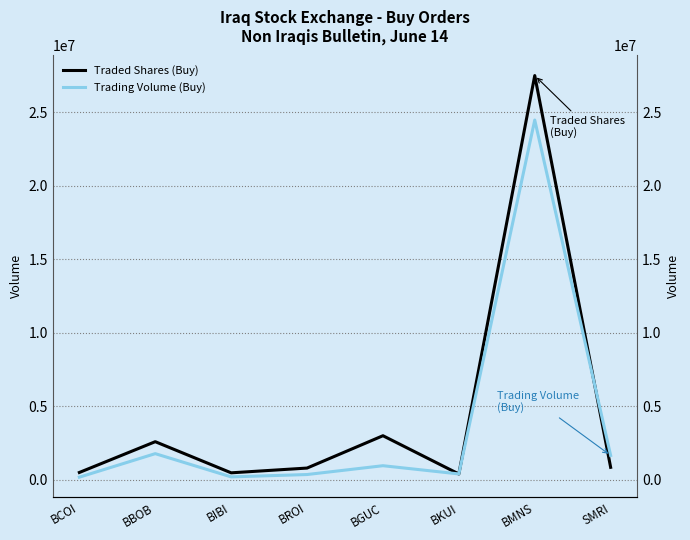

True or false: Traded Shares (Buy) and Trading Volume (Buy) intersect in this chart.

True